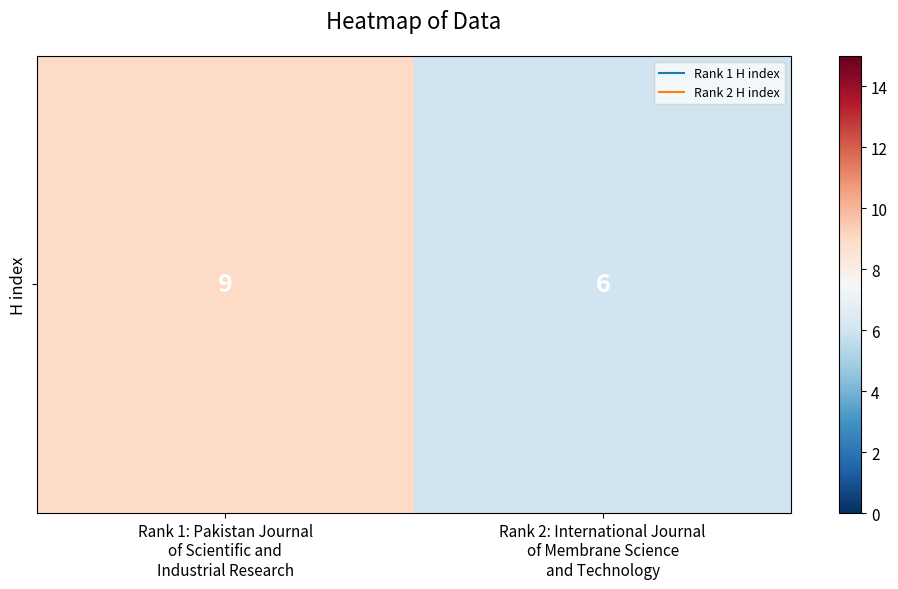

The value at Rank 1: Pakistan Journal
of Scientific and
Industrial Research is 9. True or false?

True